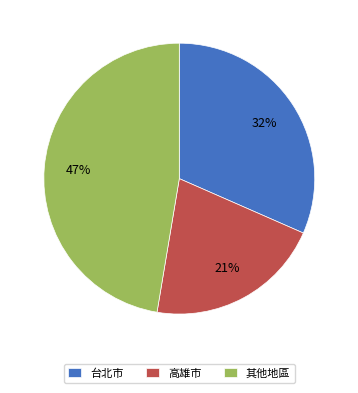

Approximately how many times larger is the value at 高雄市 compared to 台北市?

0.7